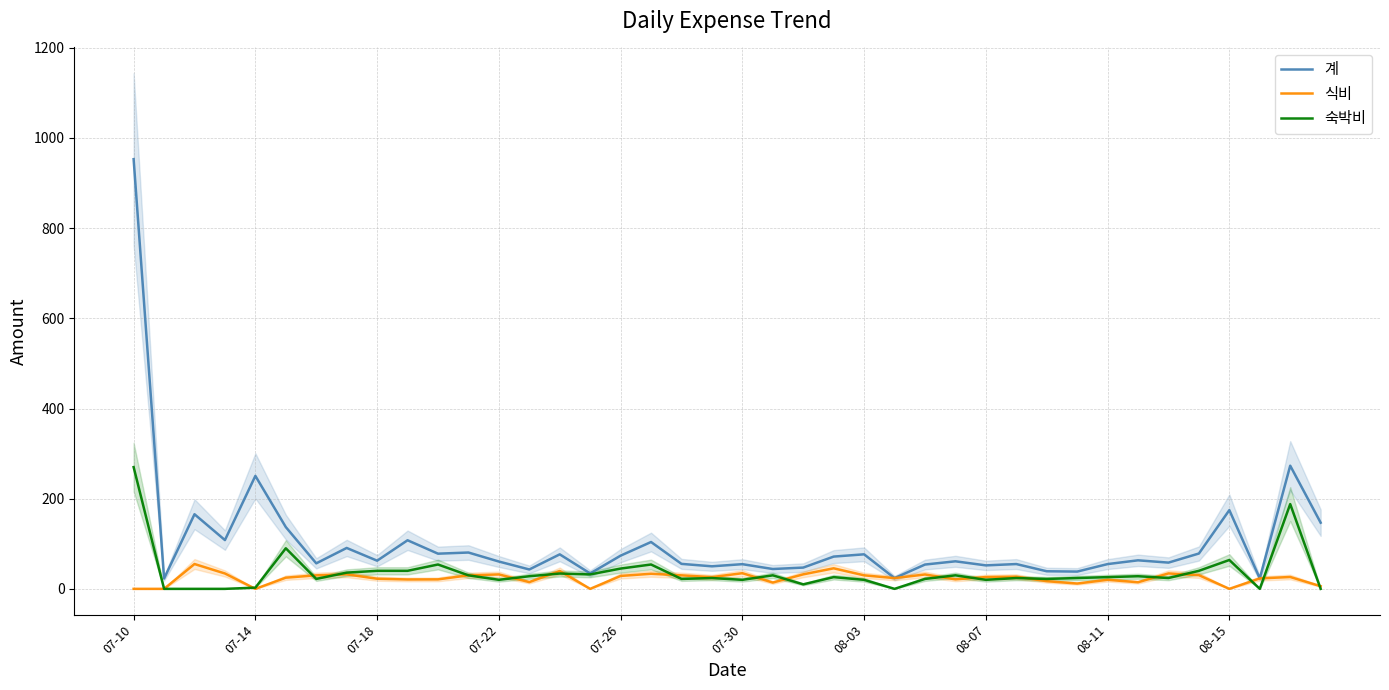

What is the highest value of the 계 series?

953.0